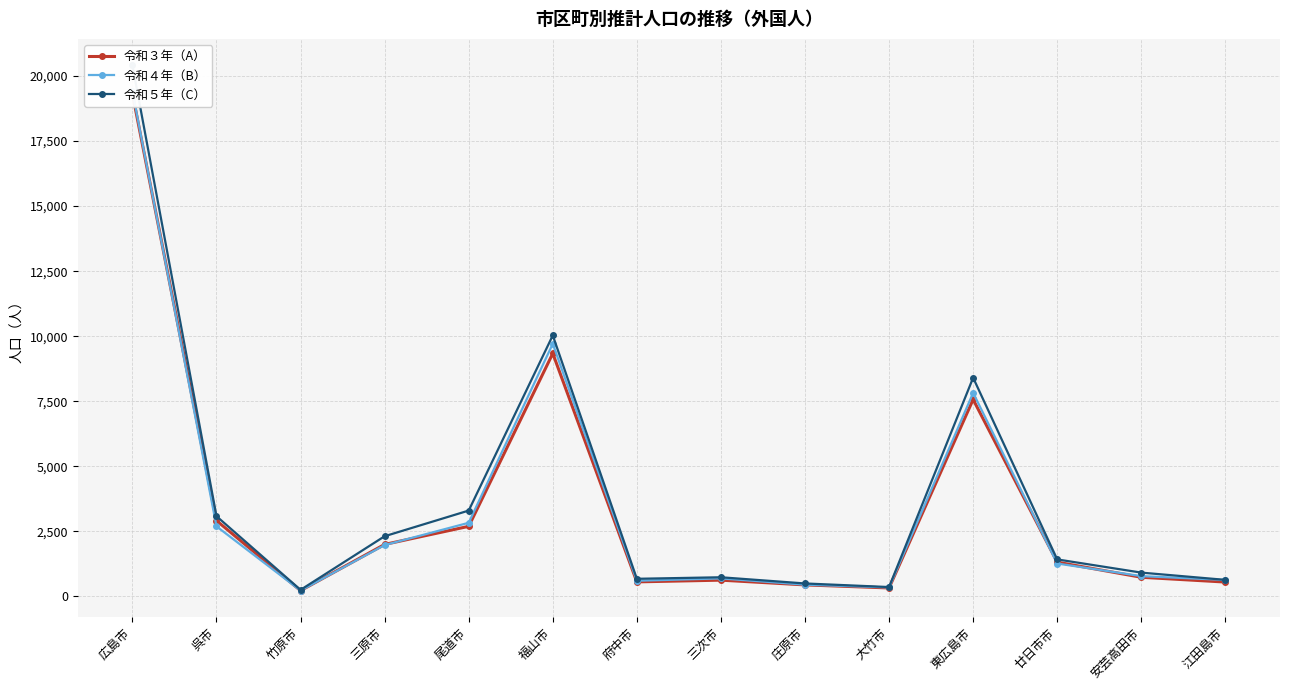

Which series has the largest range (max minus min)?

令和５年（C）